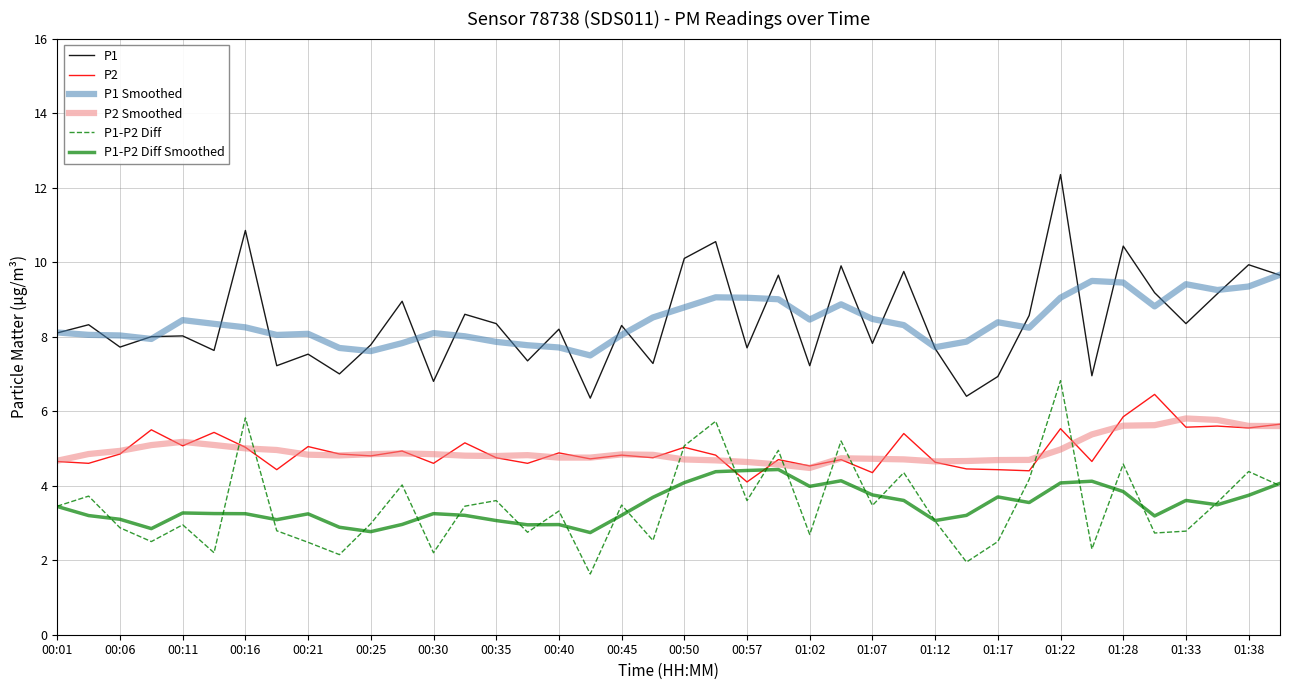

True or false: P1 and P2 Smoothed intersect in this chart.

False